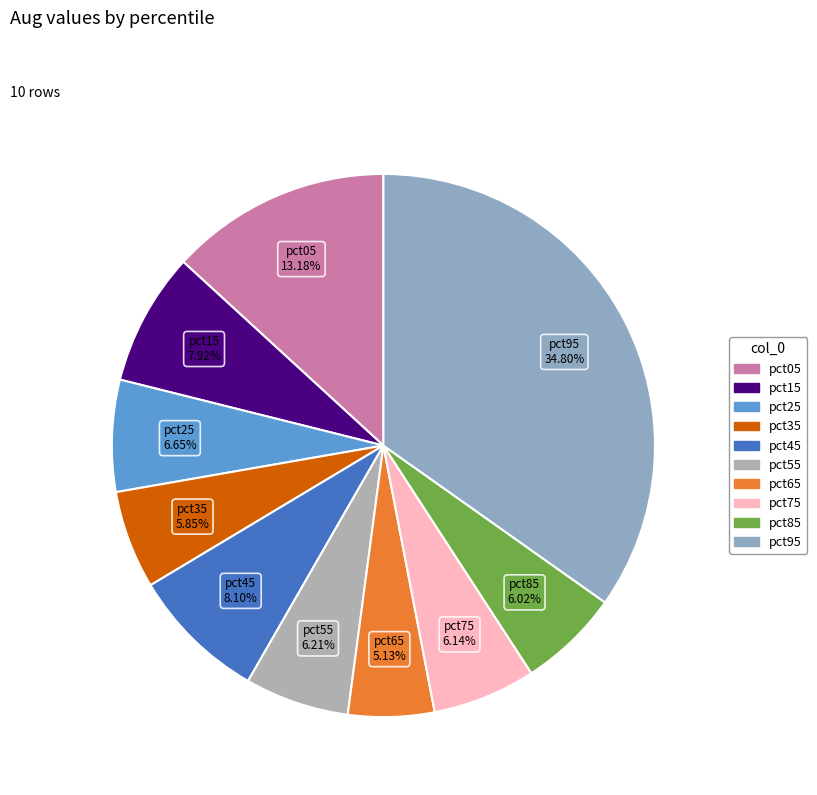

Is there a majority slice in this chart?

No